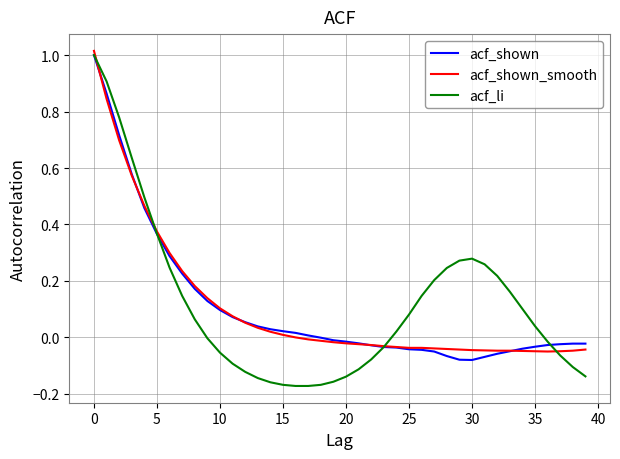

Which series has the widest spread of values?

acf_li